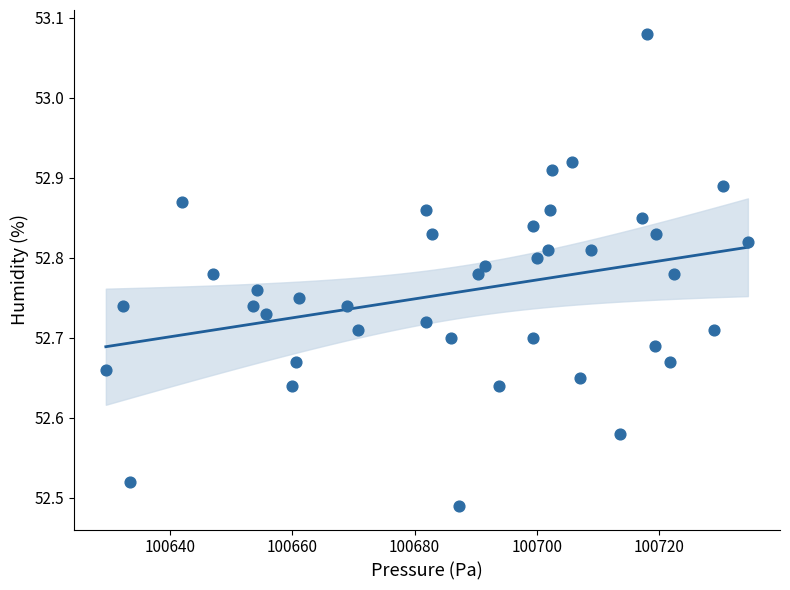

What is the range of X values (max minus min)?

105.1